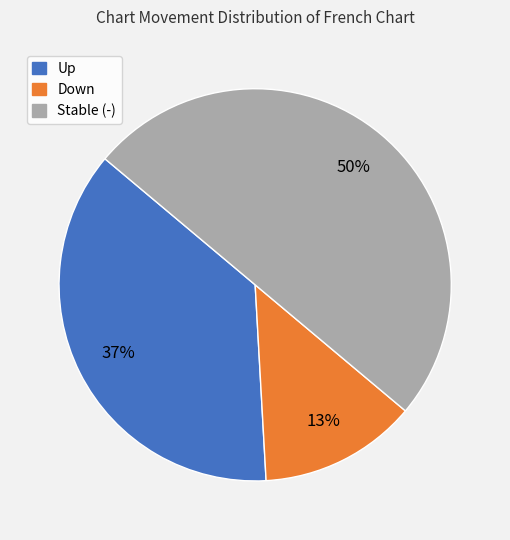

To the nearest percent, what is the difference between the largest and smallest slice percentages?

37%